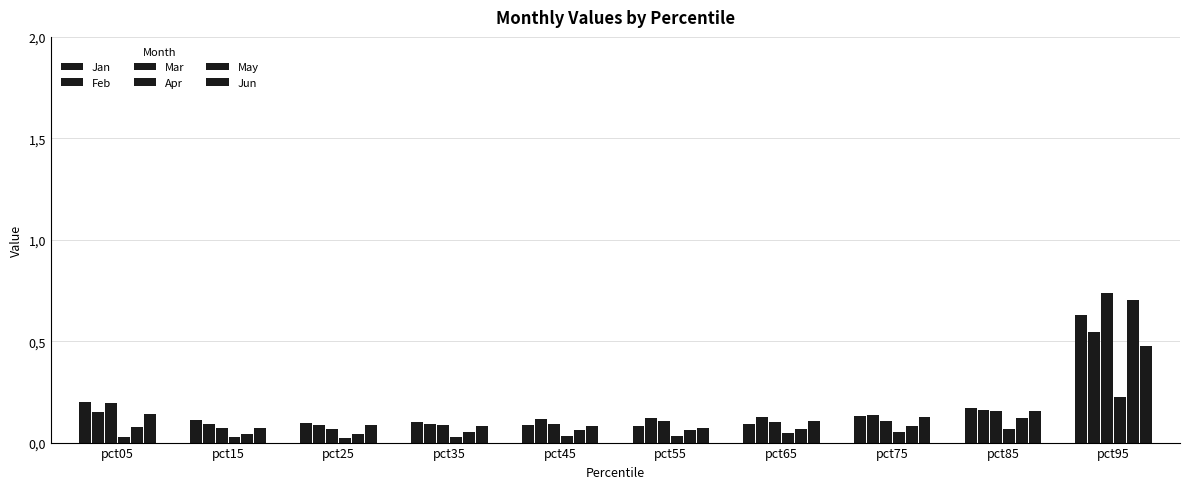

Which series changed the most between pct55 and pct75?

Jun